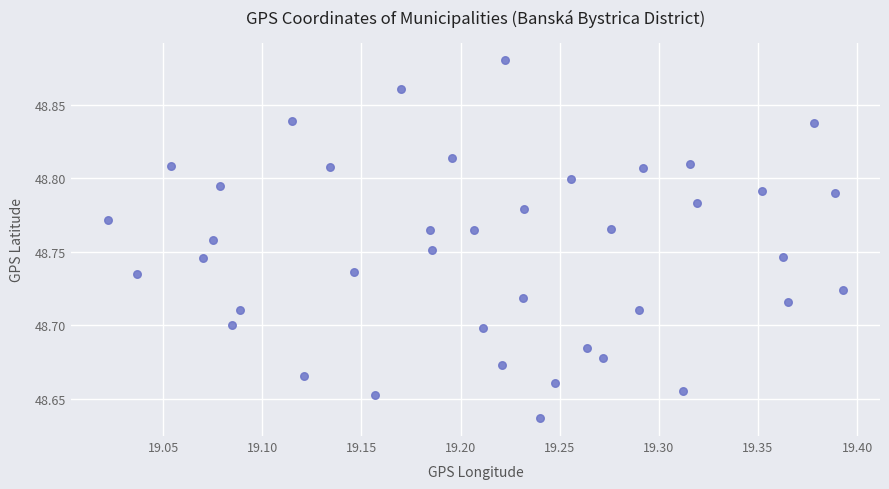

What is the range of X values (max minus min)?

0.4